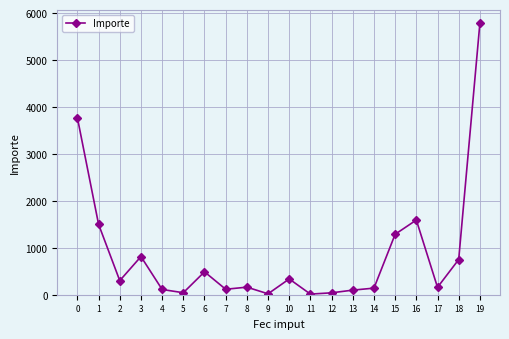

True or false: there are more than 0 points higher than both neighbors.

True